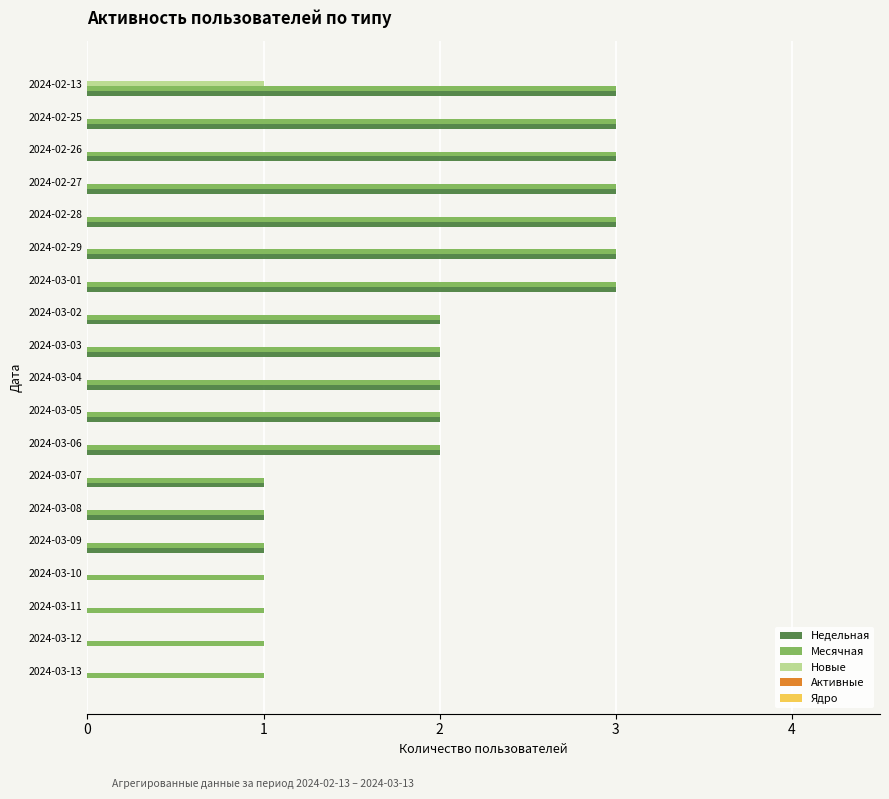

The value of Месячная at 2024-02-27 is 3. True or false?

True